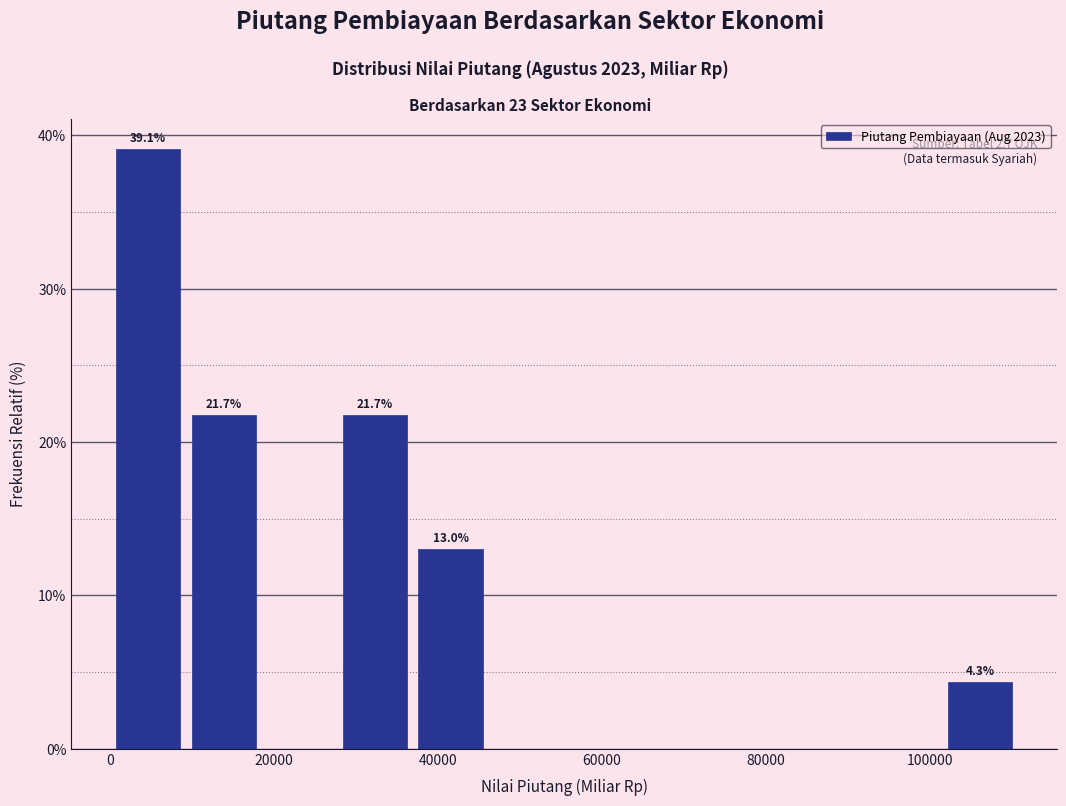

Which range on the x-axis has the tallest bar?

0 to 10000